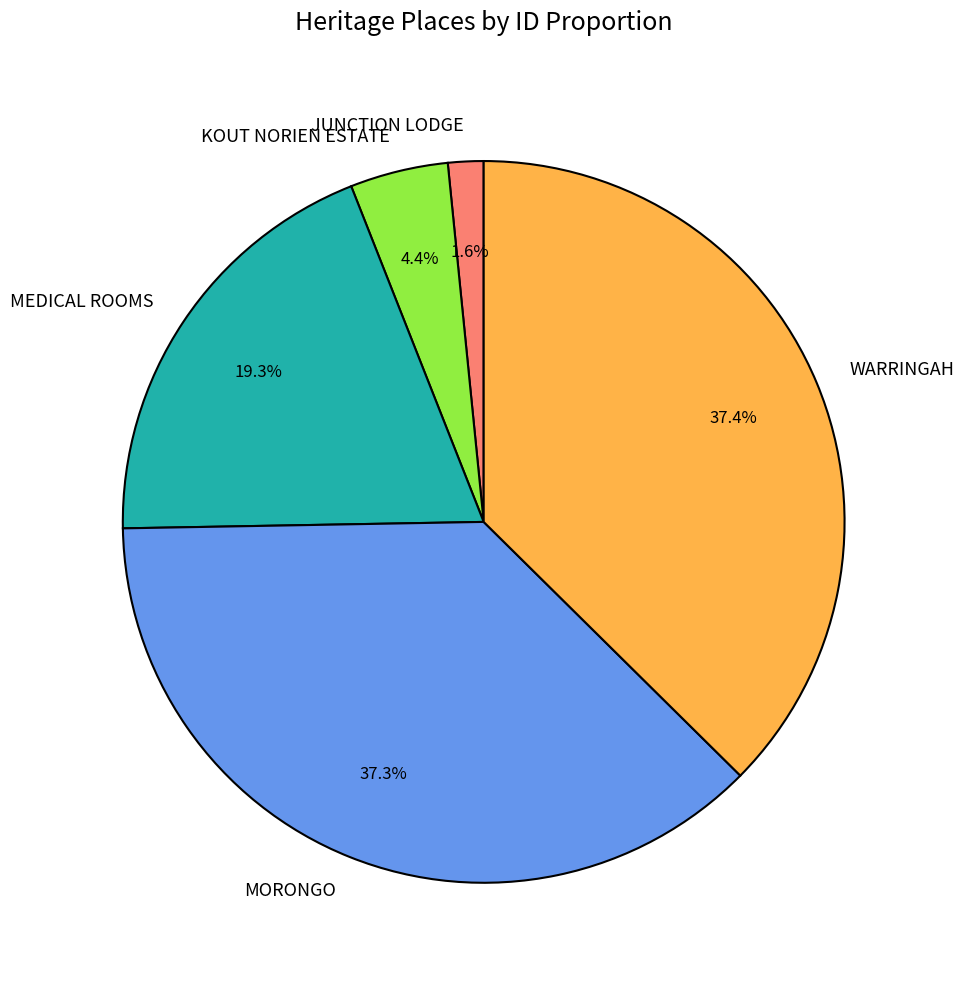

Count the number of slices in the pie.

5